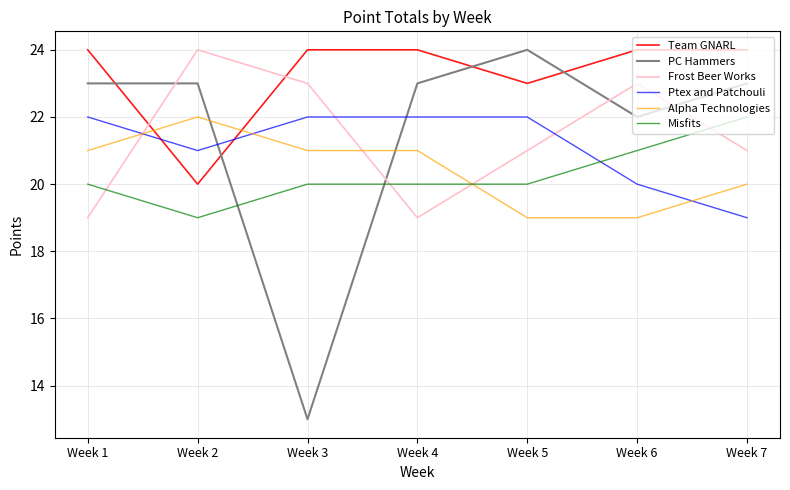

What is the difference between the highest and lowest values at Week 7?

5